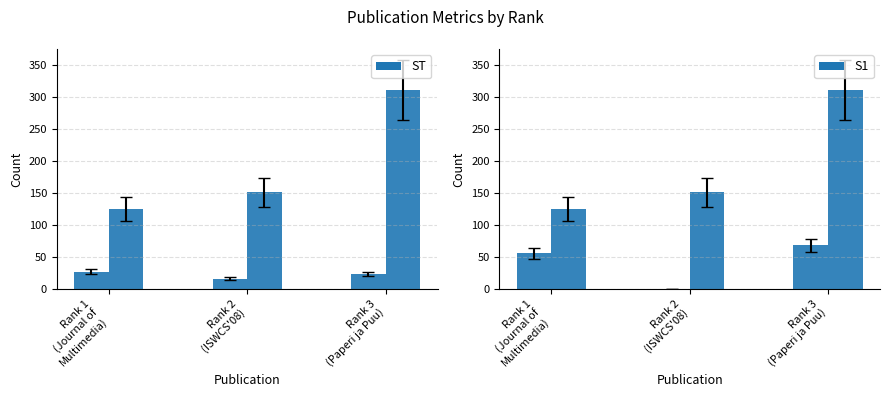

What is the label of the 1st bar from the right?

Rank 3
(Paperi ja Puu)